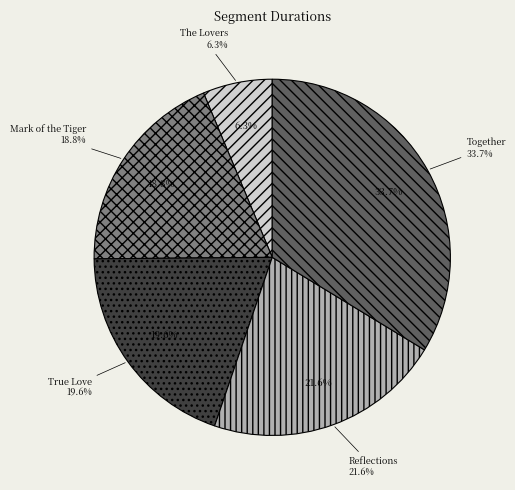

How many segments does this pie chart have?

5